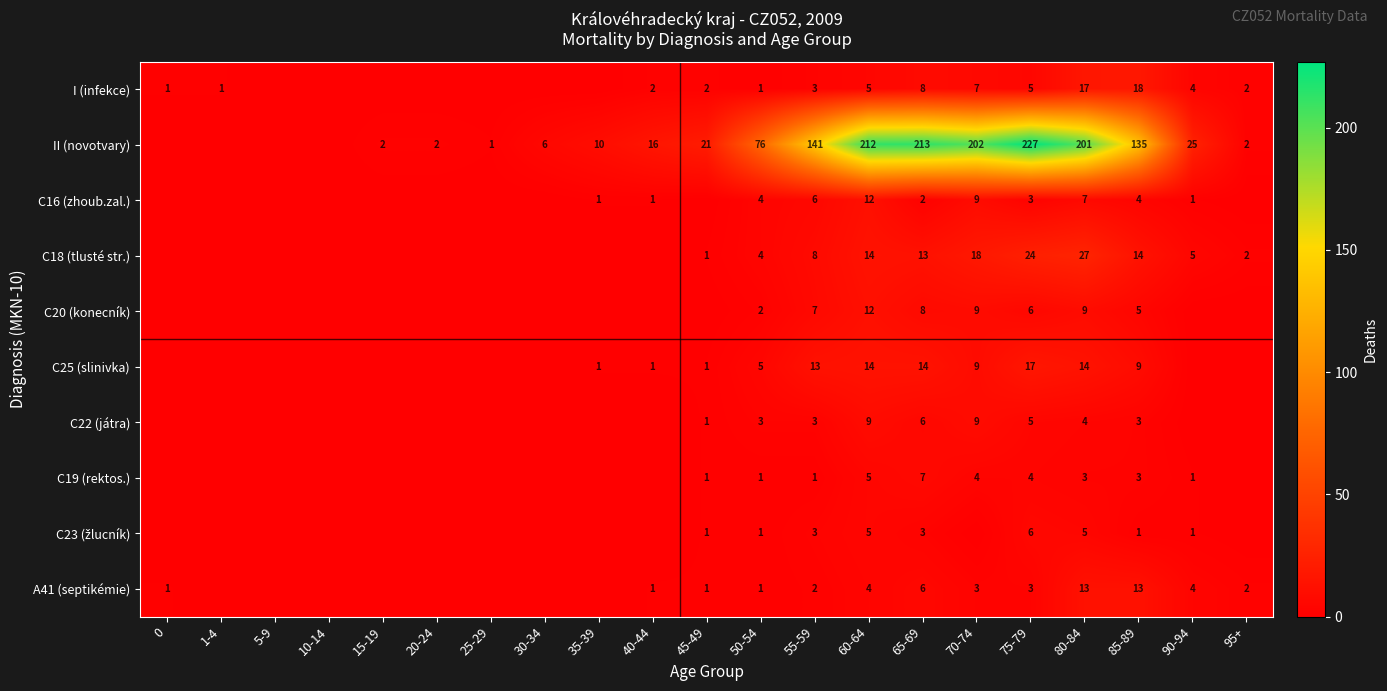

What is the difference between the C25 (slinivka) values at 60-64 and 50-54?

9